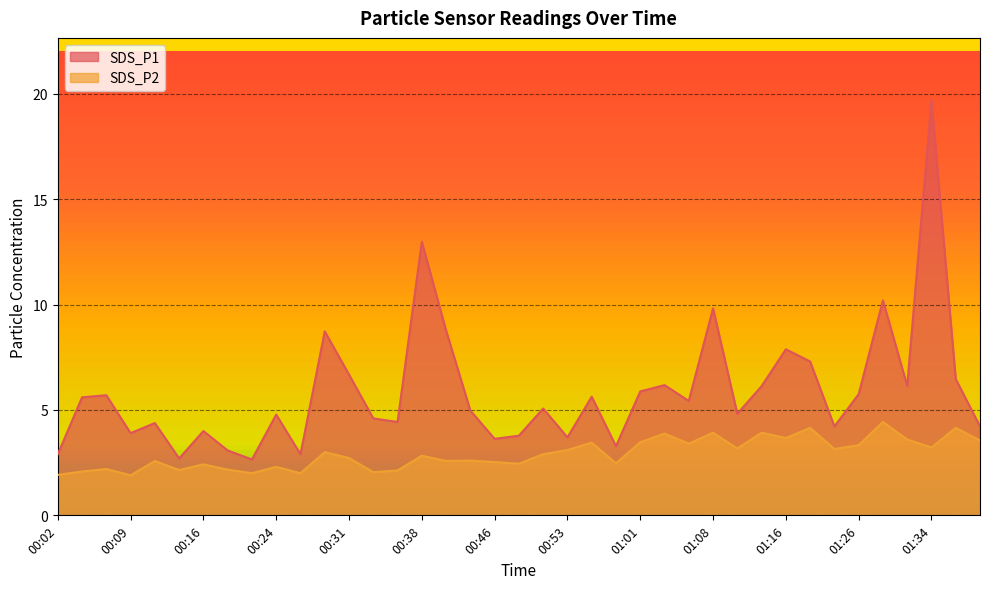

What is the value of the SDS_P1 point at the 13th from the left?

6.7